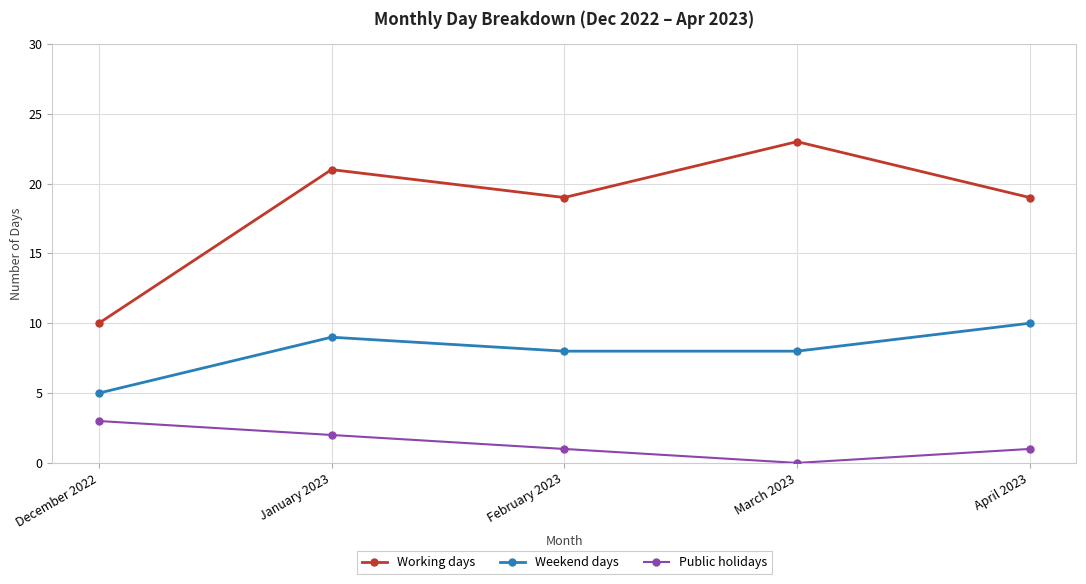

Count the Weekend days values in the range 8 to 9.

3